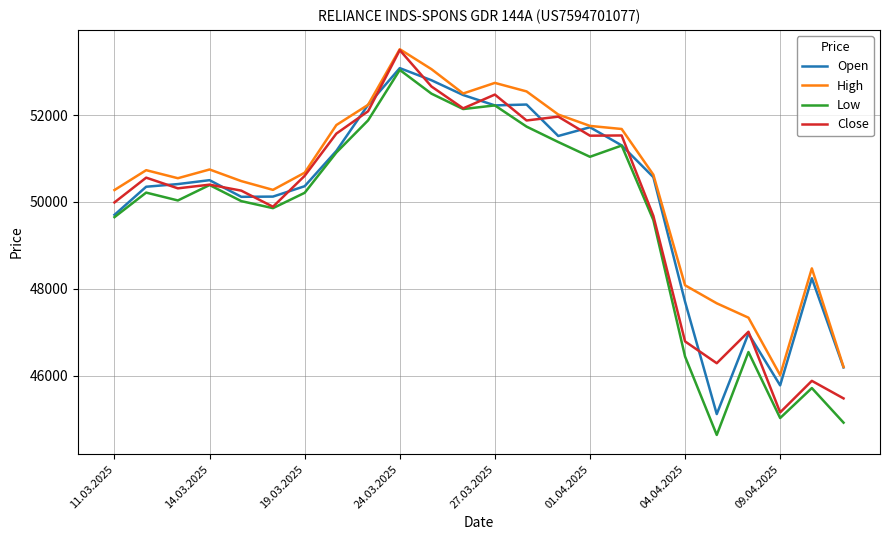

What is the greatest value displayed?

53515